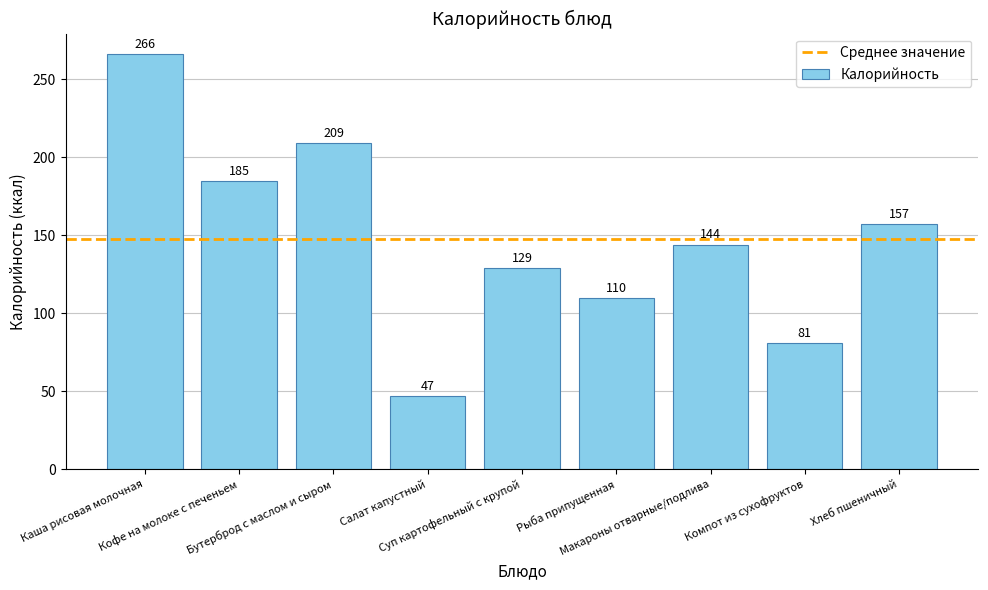

The chart shows a value of 209 at Бутерброд с маслом и сыром. True or false?

True